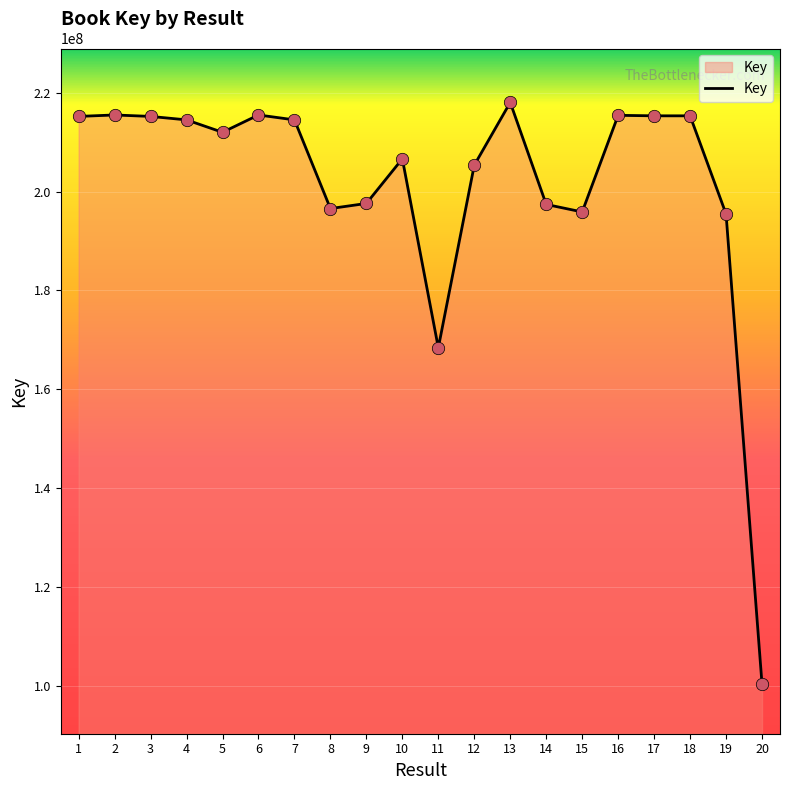

What is the change in value from 6 to 16?

-73424